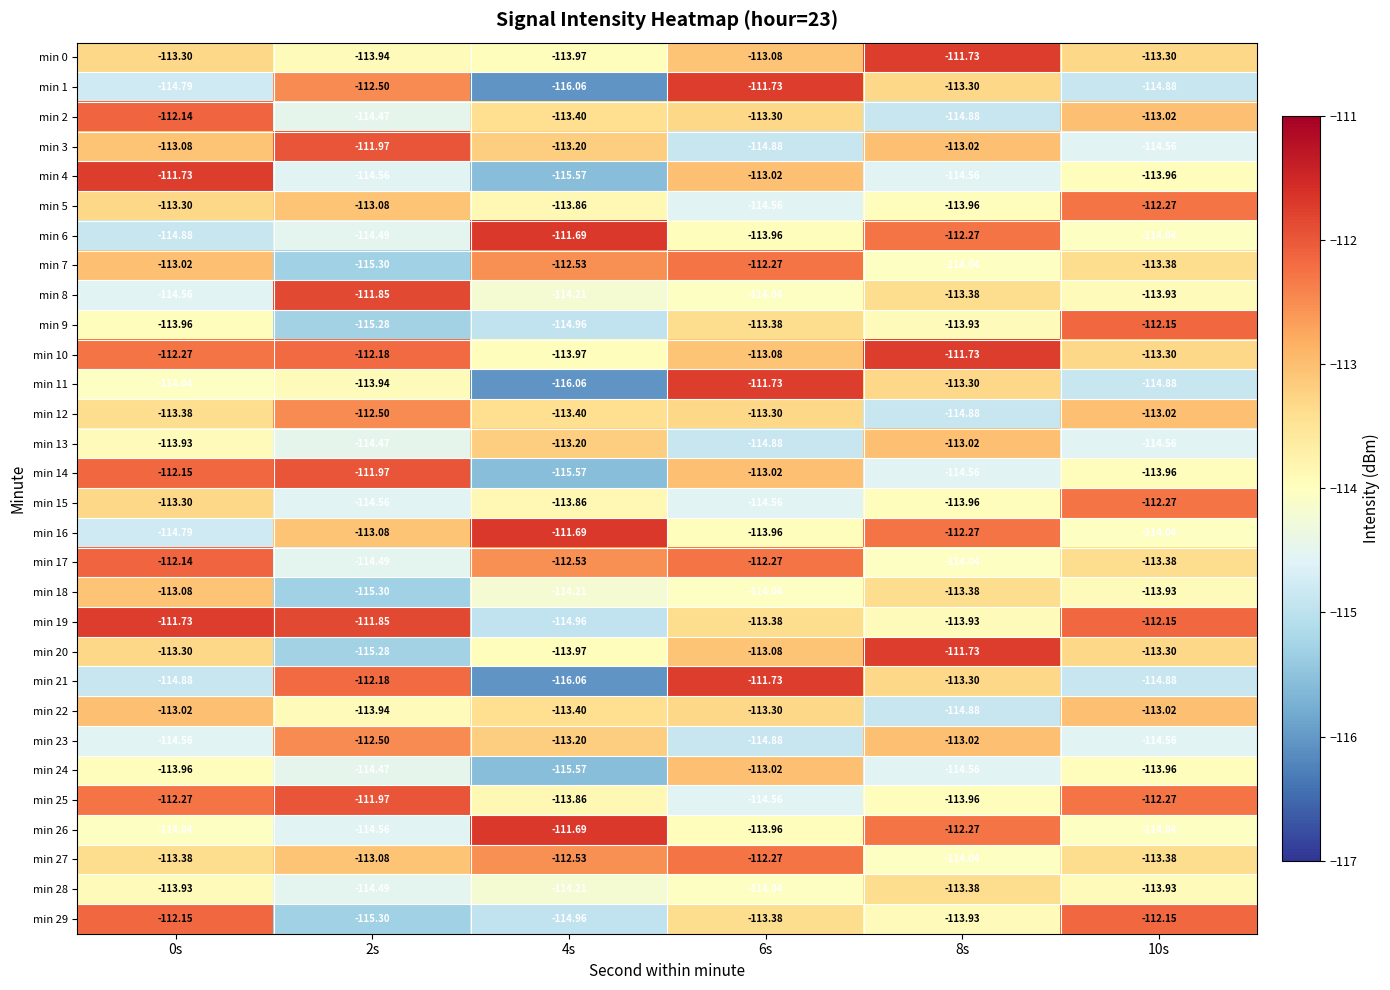

Is the value of min 22 at 0s greater than the value of min 10 at 6s?

Yes